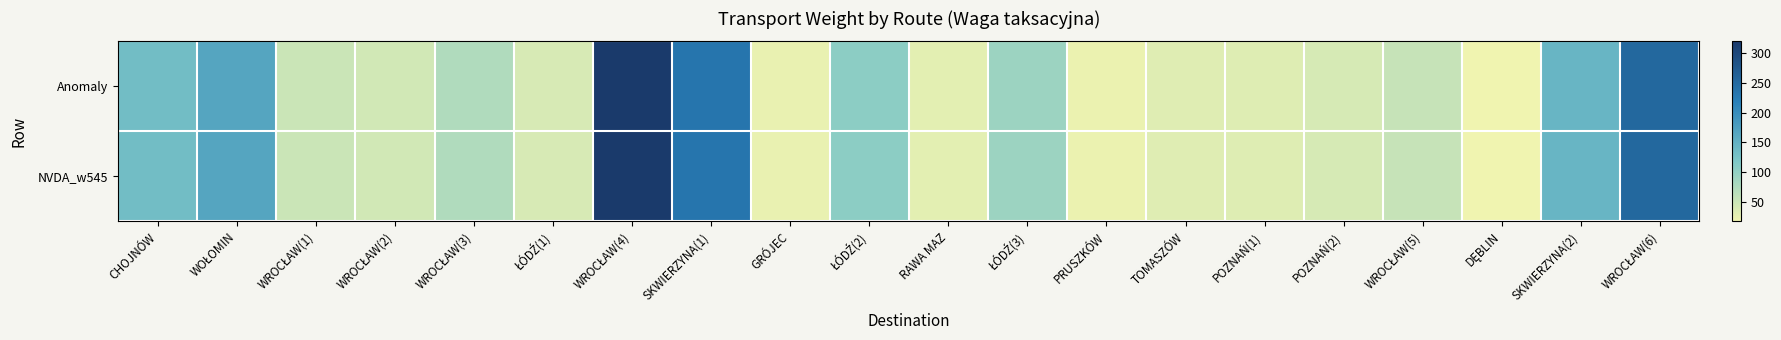

What is the total value across all series at PRUSZKÓW?

42.0